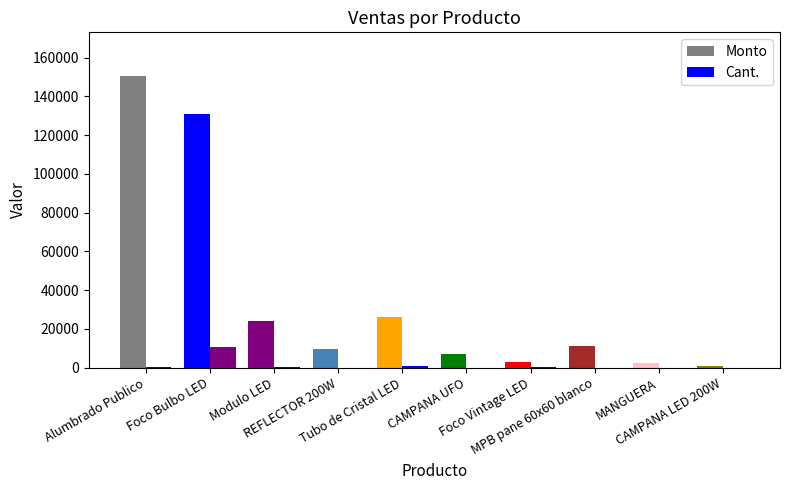

Are the bars grouped side by side (vs. stacked)?

Yes